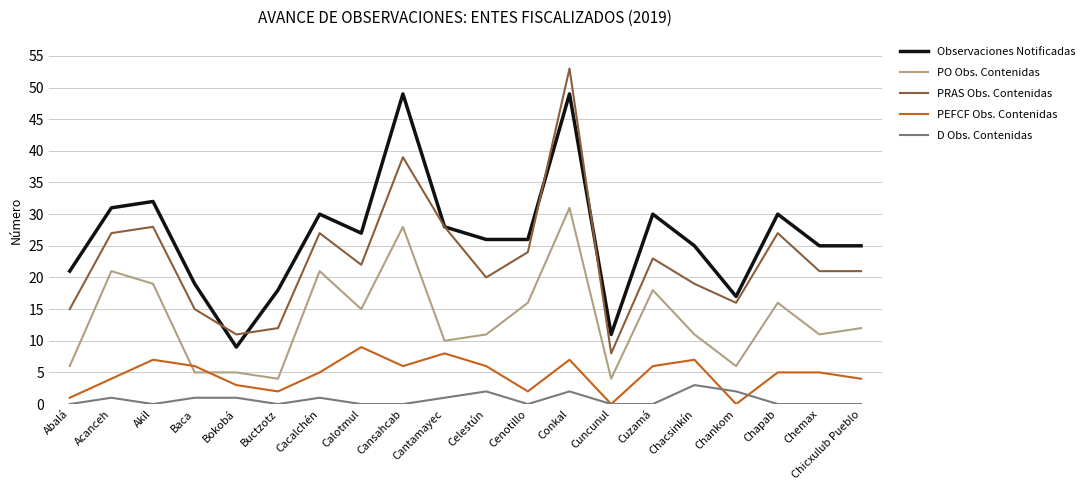

Is it true that PEFCF Obs. Contenidas equals 6 at Celestún?

True